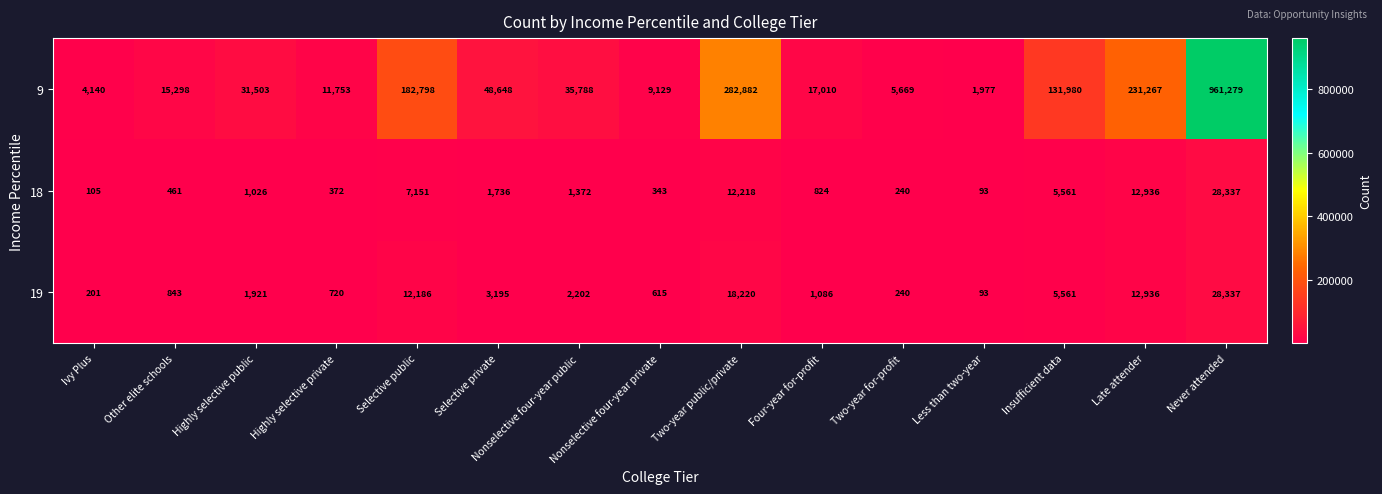

The 19 series shows 201 at Ivy Plus. True or false?

True